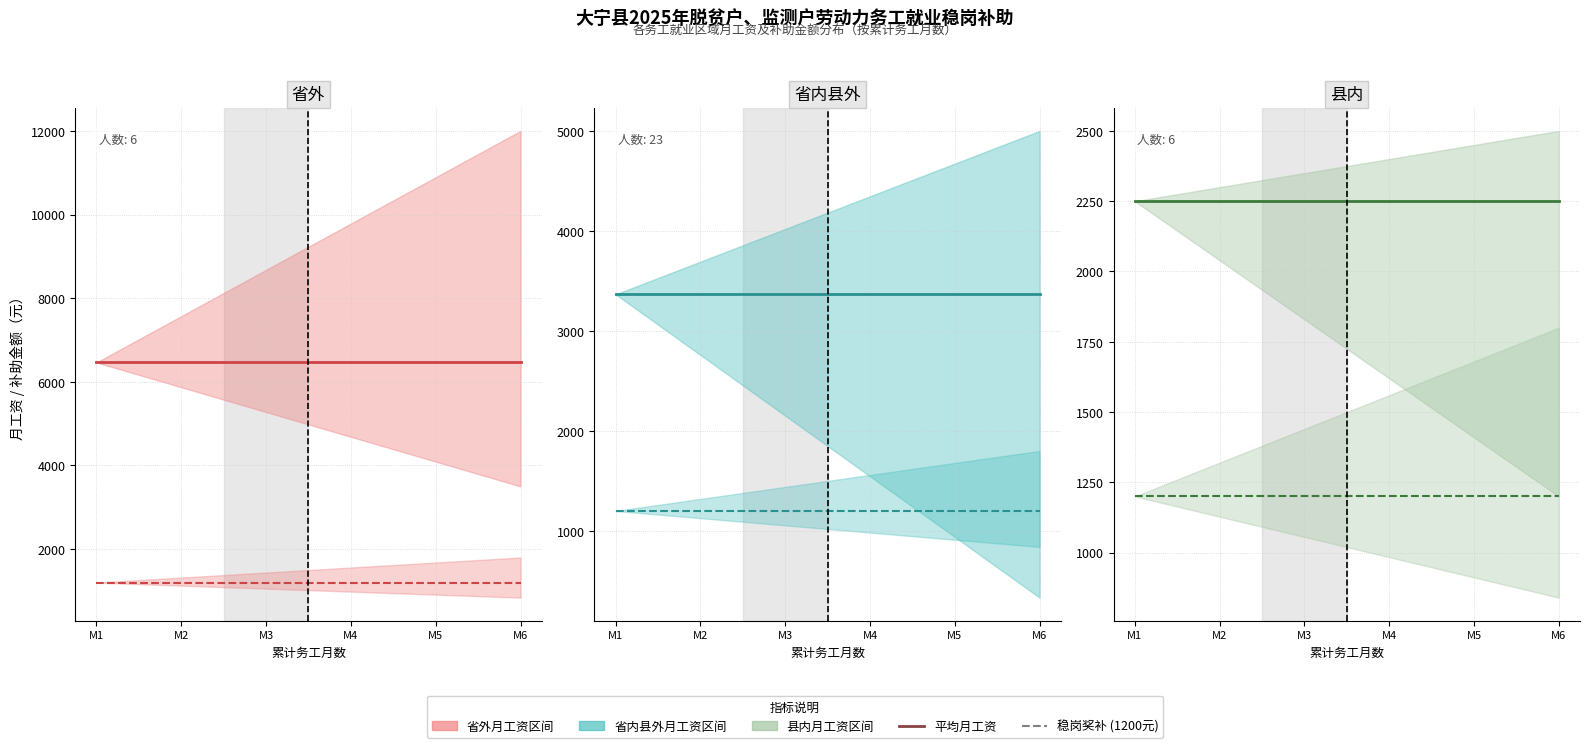

At M4, list the series in order from largest to smallest.

省外 平均月工资, 省内县外 平均月工资, 县内 平均月工资, 省外 稳岗奖补, 省内县外 稳岗奖补, 县内 稳岗奖补